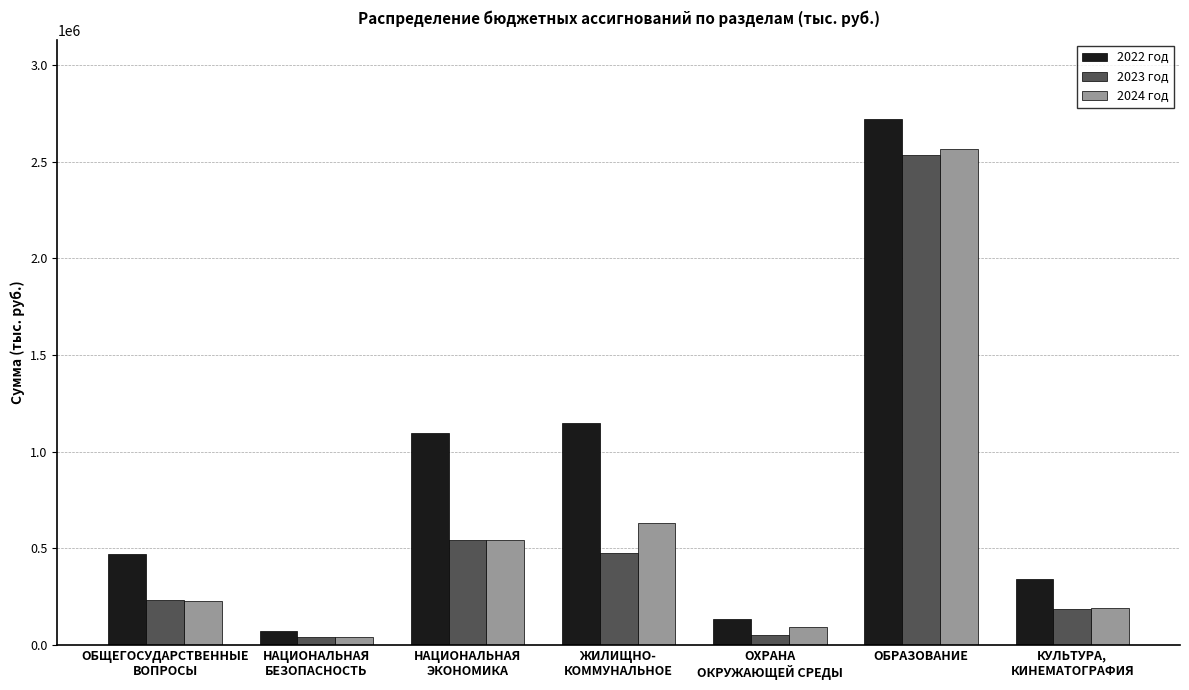

At which category is the sum across all series the highest?

ОБРАЗОВАНИЕ